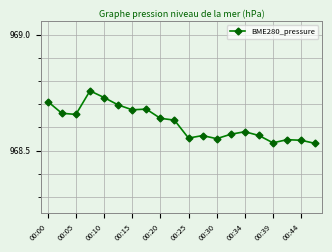

What is the sum of all values?

19372.4